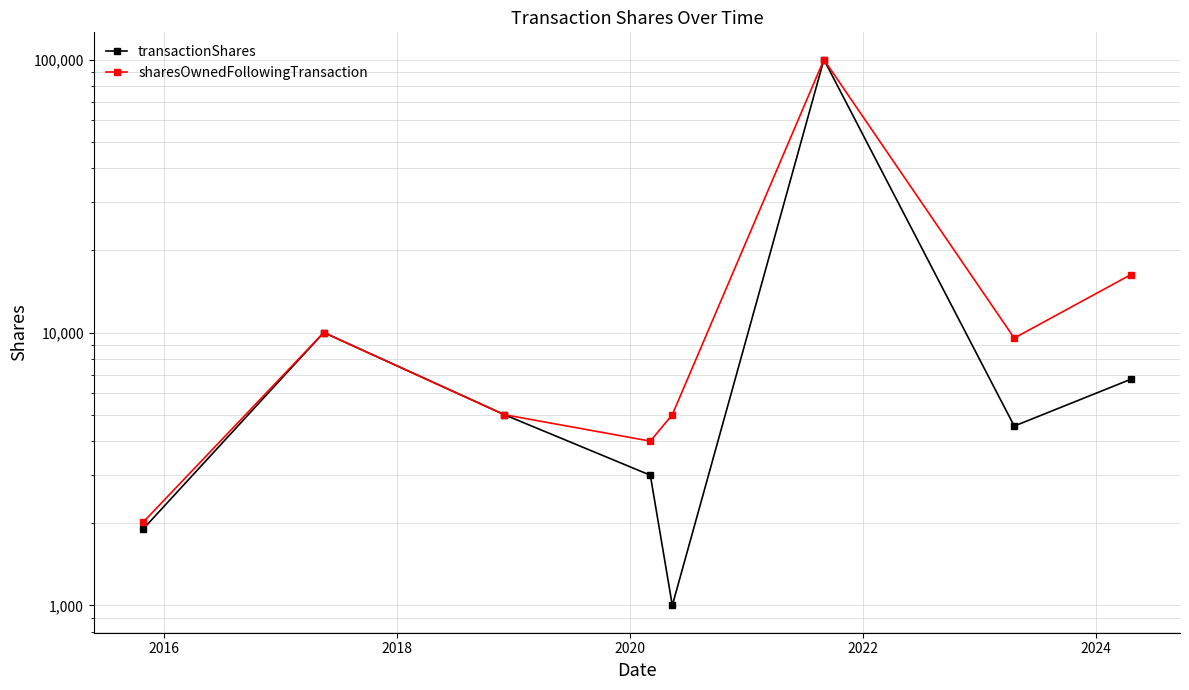

In transactionShares, how many points are higher than both neighbors (excluding endpoints)?

2